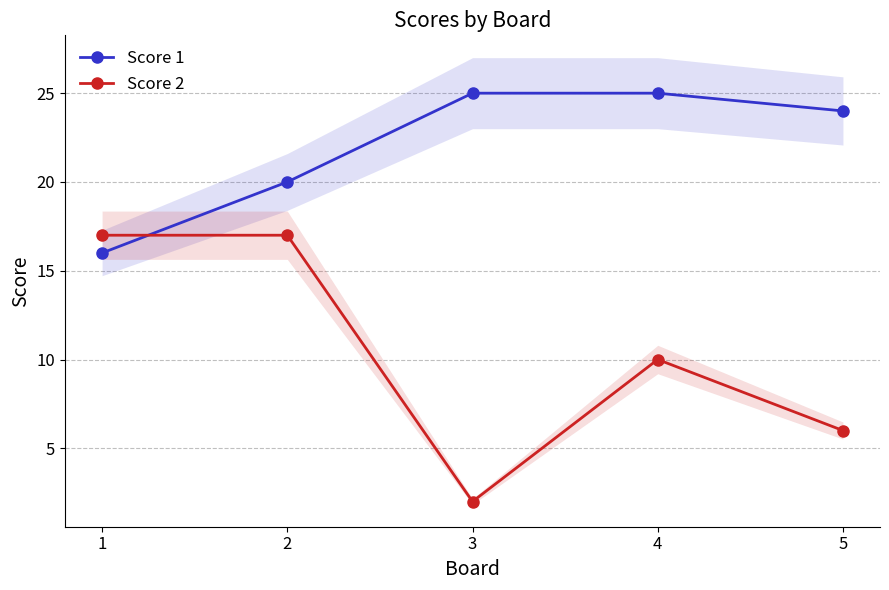

How many lines are shown in the chart?

2